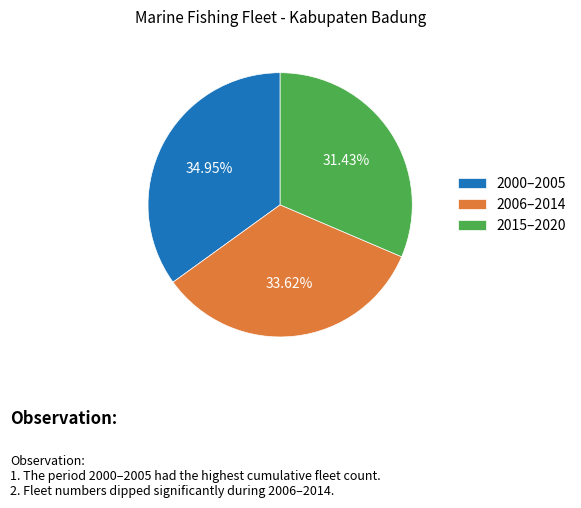

What is the smallest slice in the pie chart?

2015–2020